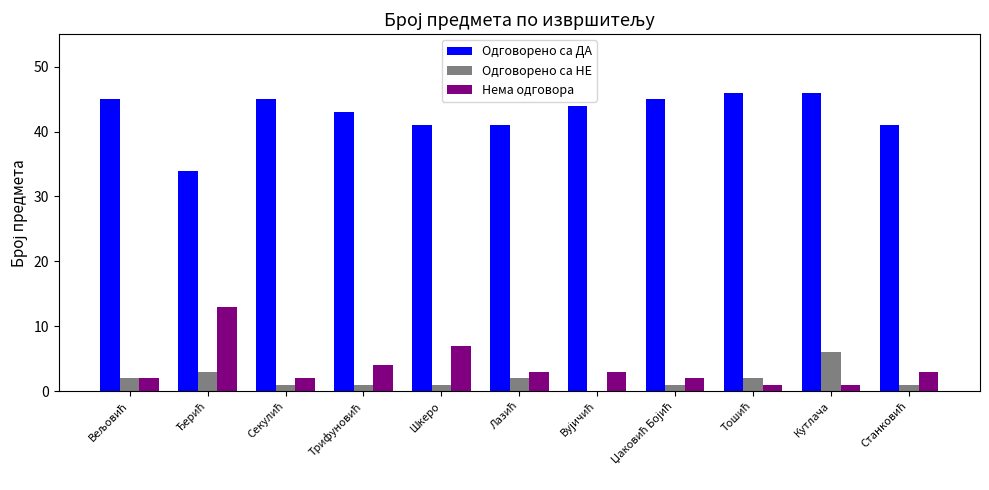

The value of Одговорено са НЕ at Кутлача is 6. True or false?

True